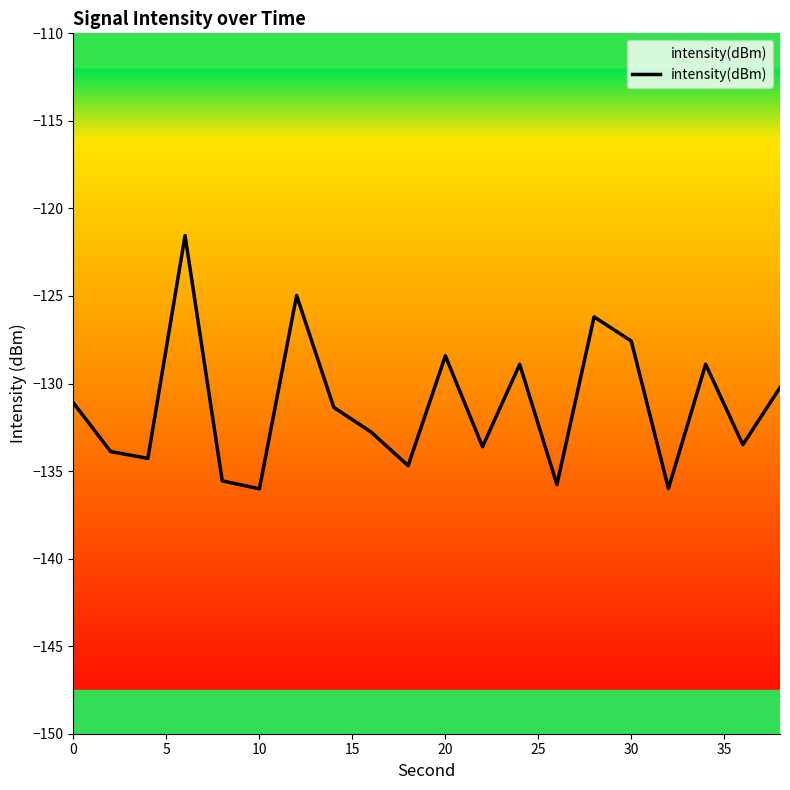

What is the difference between the maximum and minimum values?

14.5